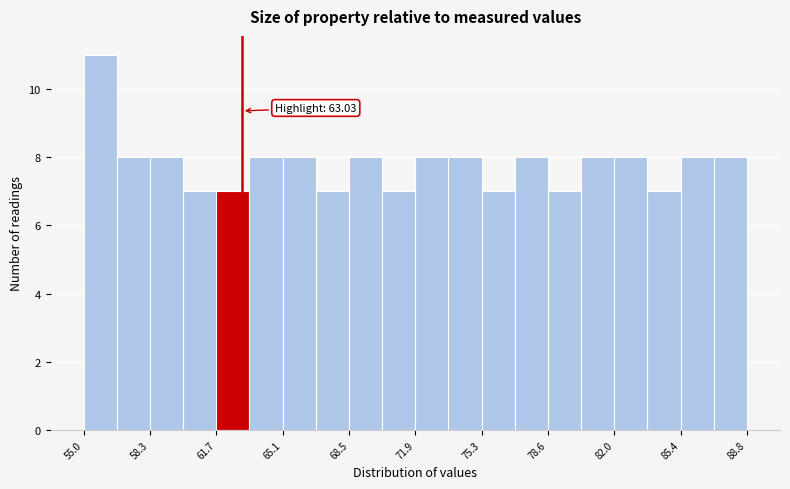

Around what value on the x-axis is the tallest bar? Give the approximate position of its centre, as read against the axis.

56.0